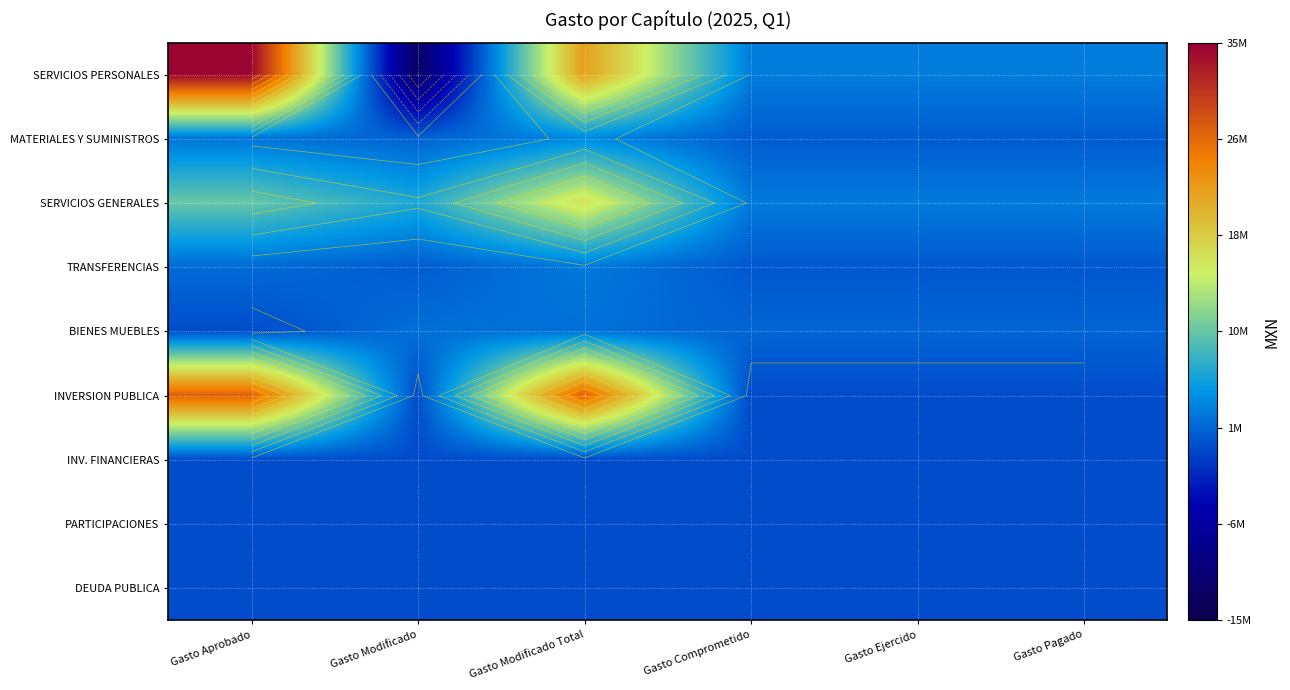

List the series in order of their peak value, highest first.

SERVICIOS PERSONALES, INVERSION PUBLICA, SERVICIOS GENERALES, MATERIALES Y SUMINISTROS, TRANSFERENCIAS, BIENES MUEBLES, INV. FINANCIERAS, PARTICIPACIONES, DEUDA PUBLICA